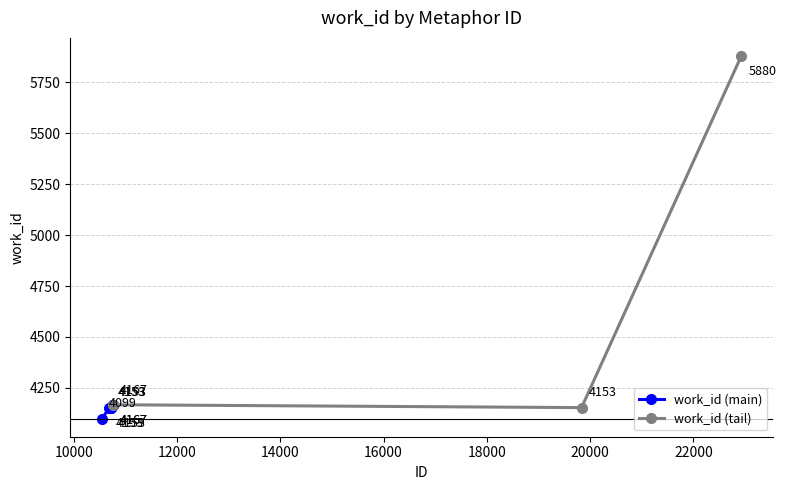

Count the number of categories in the chart.

10